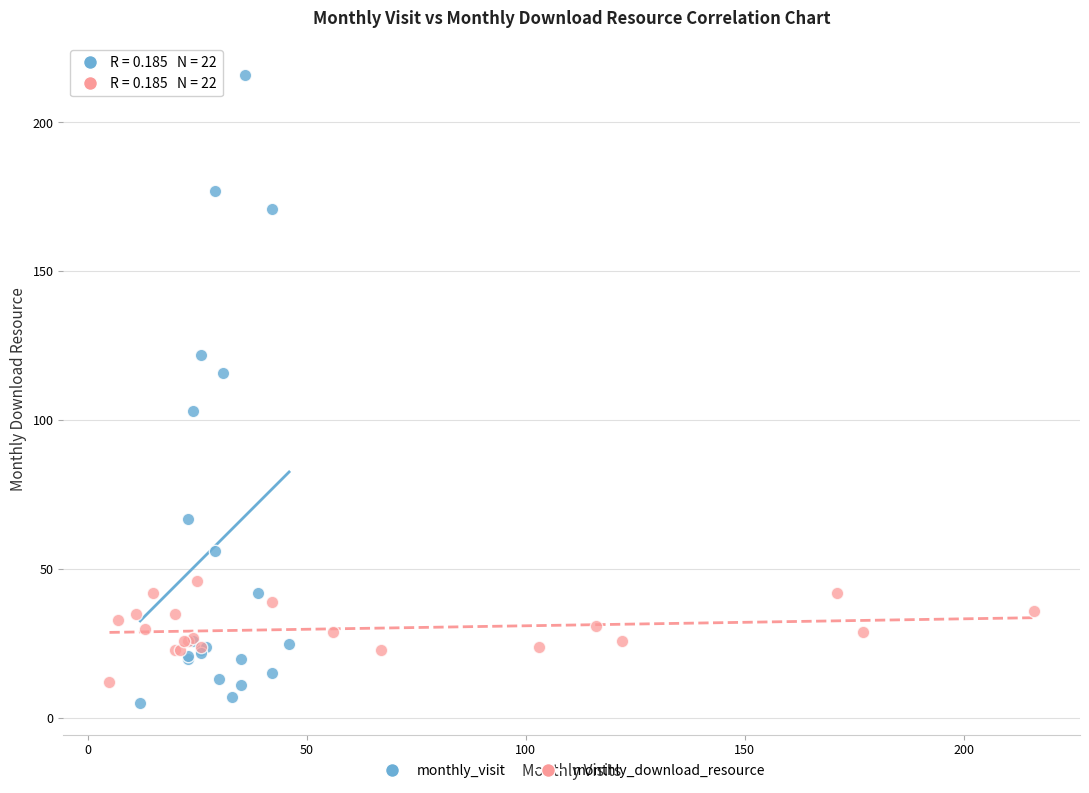

Which series contains the highest Y value?

monthly_visit